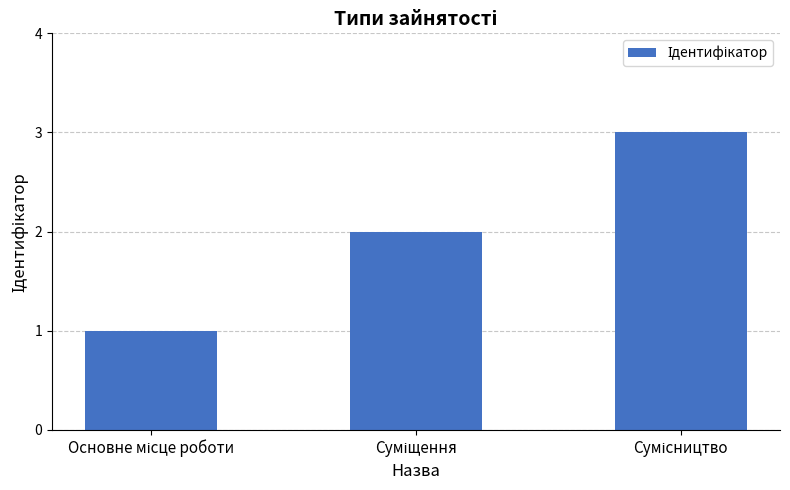

What is the sum of all values?

6